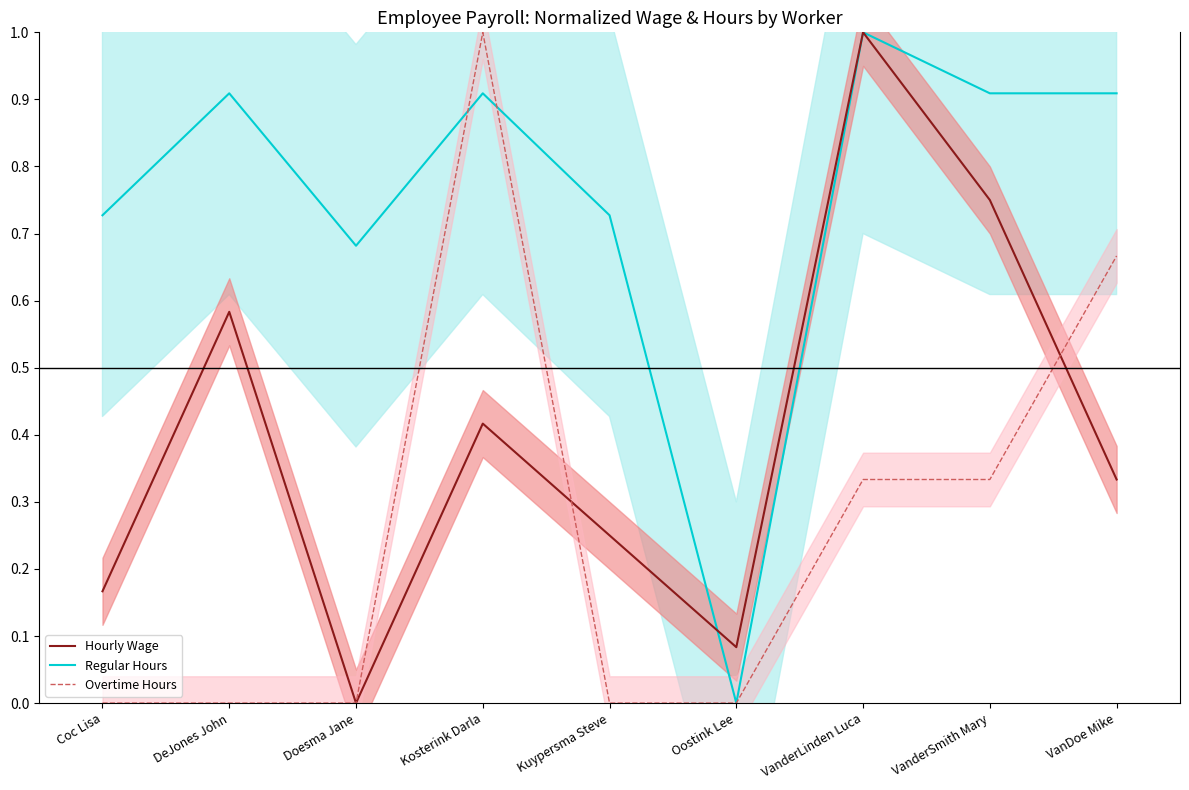

Reading left to right, what are all the values shown in this chart?

Hourly Wage: 0.2	0.6	0.0	0.4	0.2	0.1	1.0	0.8	0.3
Regular Hours: 0.7	0.9	0.7	0.9	0.7	0.0	1.0	0.9	0.9
Overtime Hours: 0.0	0.0	0.0	1.0	0.0	0.0	0.3	0.3	0.7